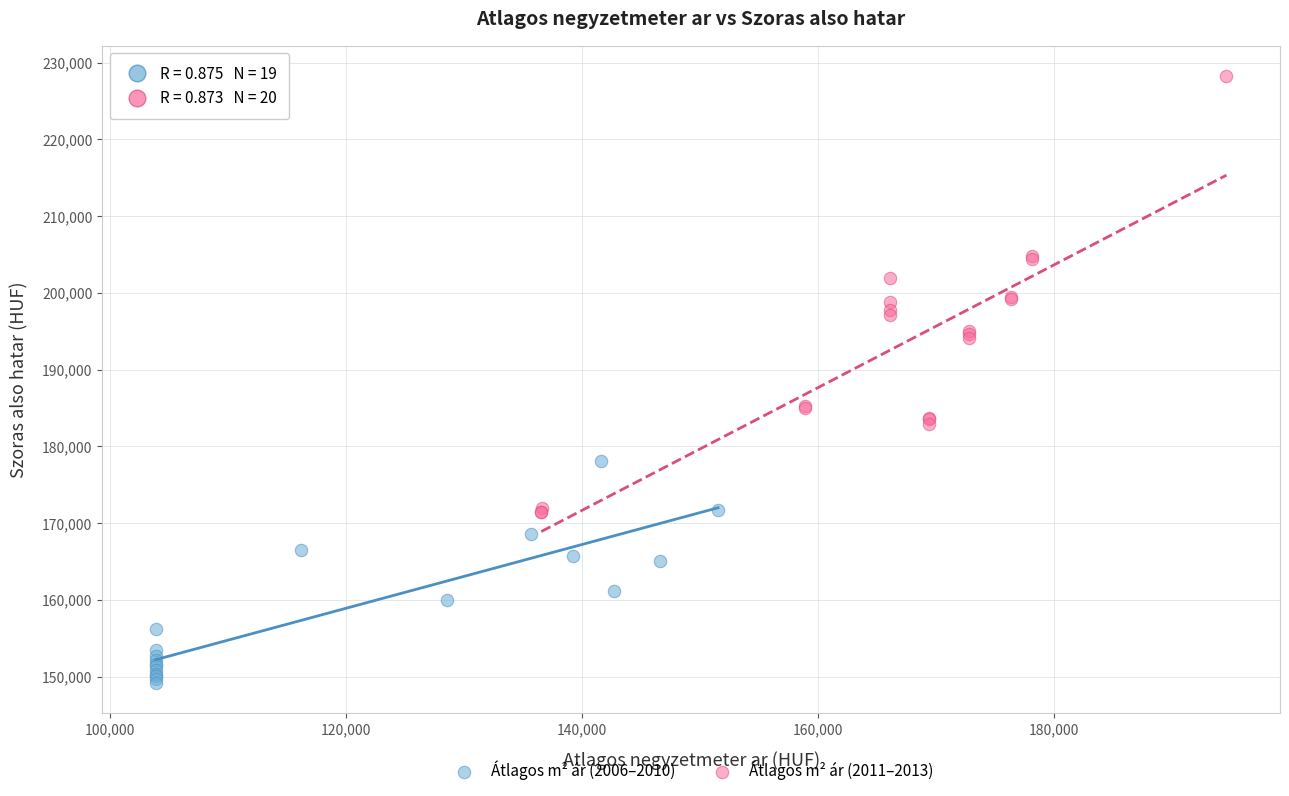

Which series contains the lowest Y value?

Átlagos m² ár (2006–2010)